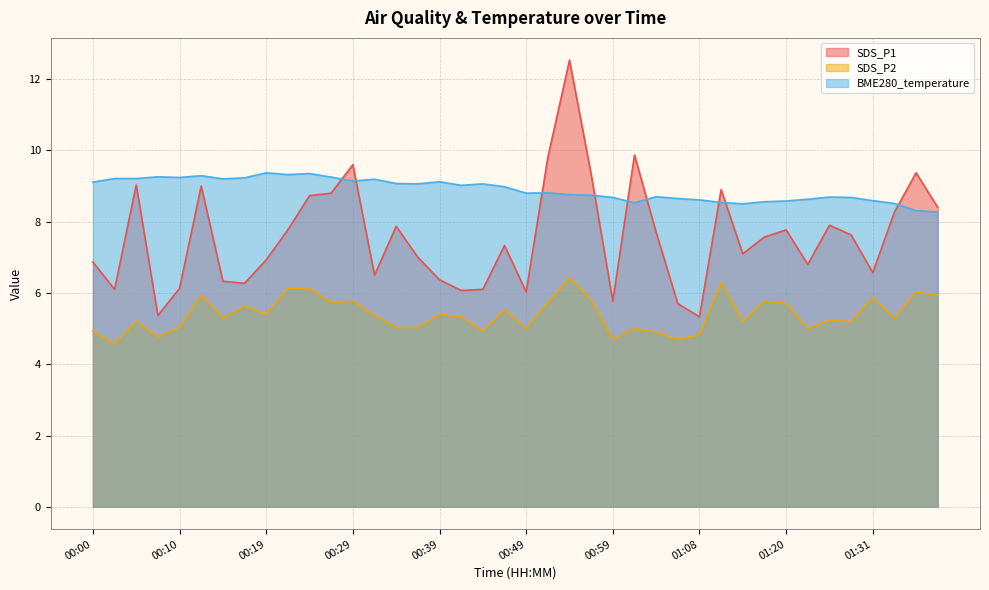

Rank the series by their average value, from lowest to highest.

SDS_P2, SDS_P1, BME280_temperature